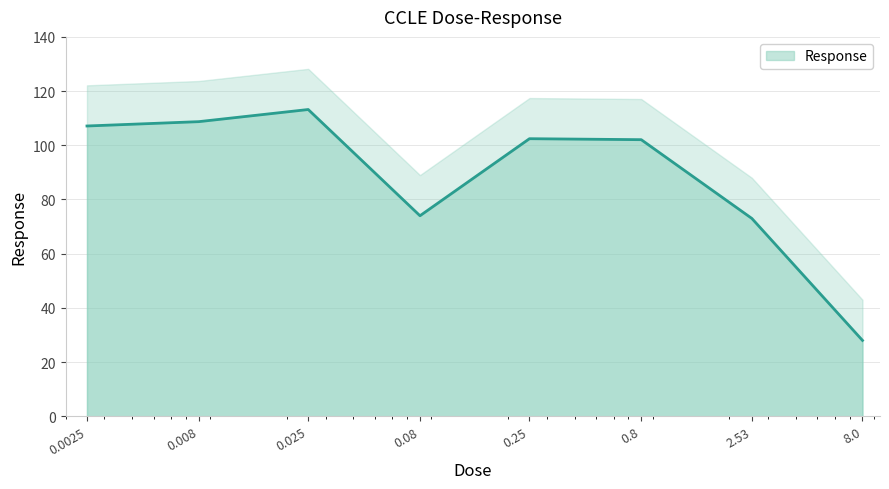

Rank the categories by value from lowest to highest.

8.0, 2.53, 0.08, 0.8, 0.25, 0.0025, 0.008, 0.025